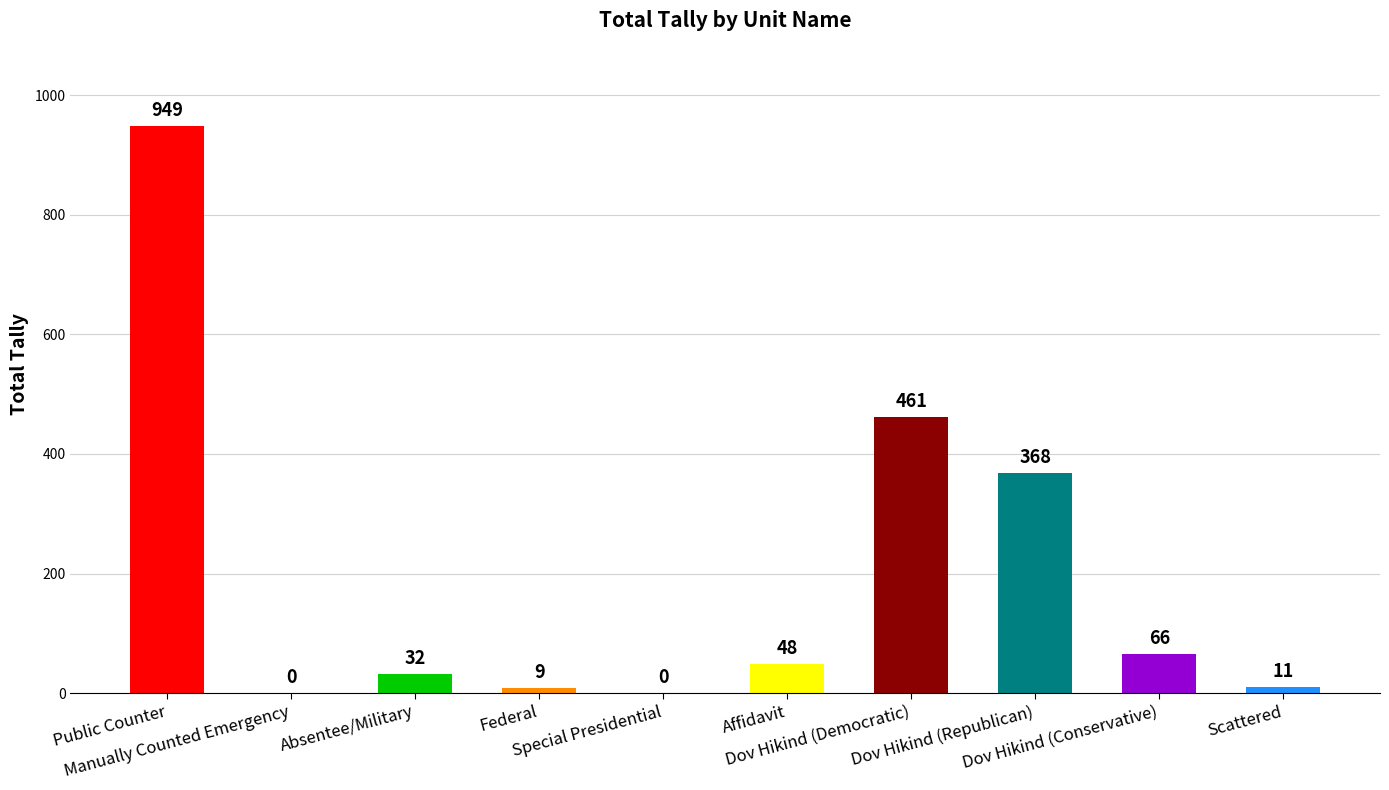

What is the maximum value shown in the chart?

949